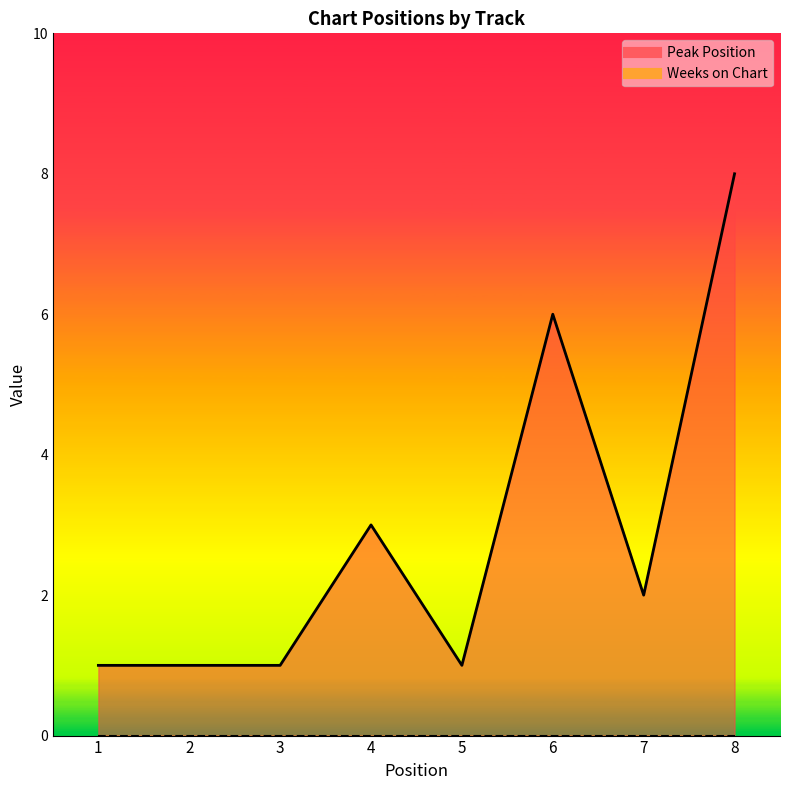

True or false: the data has more than 1 interior local peaks.

True